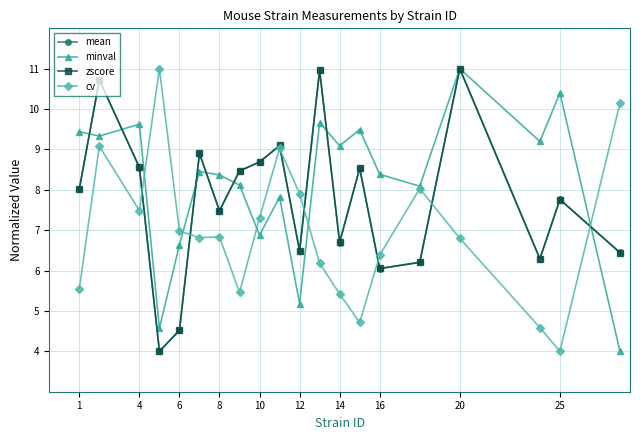

What is the difference between the second highest and minimum values in the cv series?

6.1